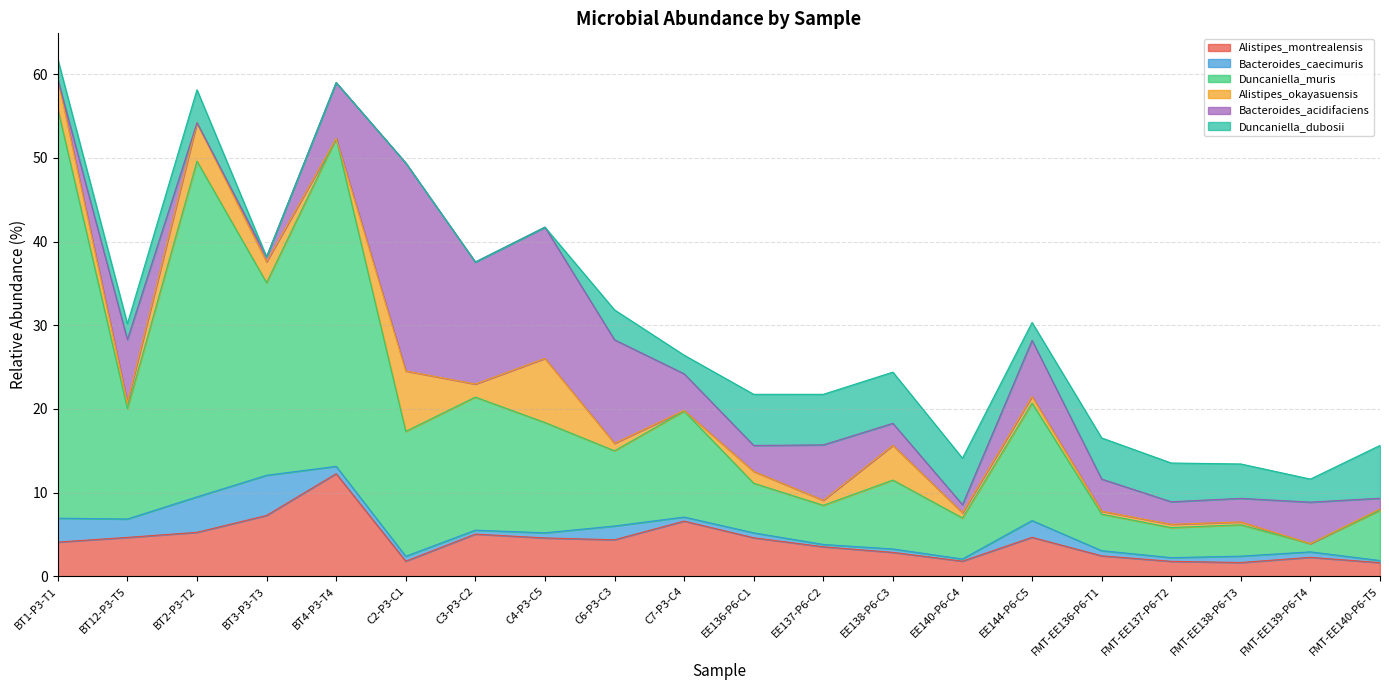

True or false: Duncaniella_dubosii has a value of 2.1 at EE144-P6-C5.

True